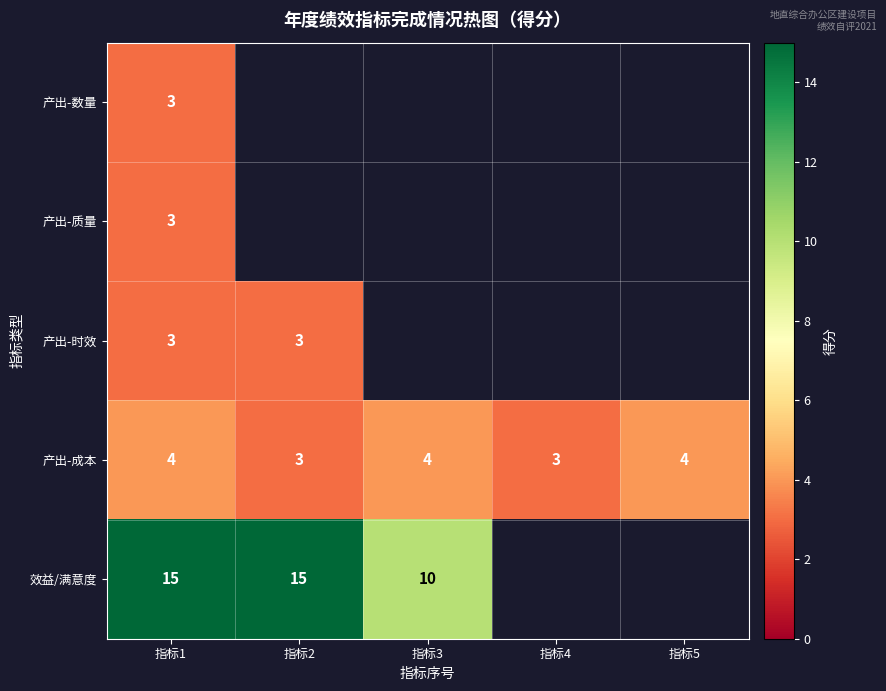

The value of 产出-成本 at 指标4 is 3. True or false?

True